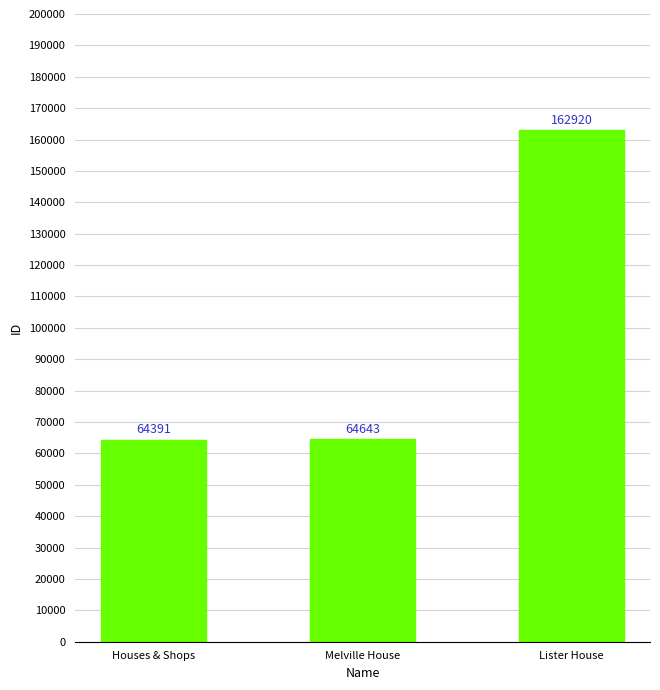

Read the value at Lister House, to the nearest 50.

162900